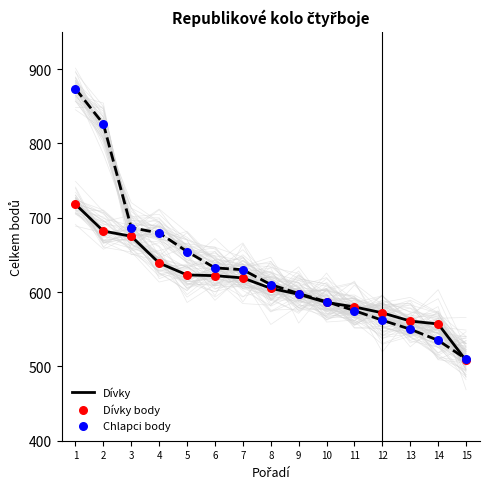

Which series reaches the minimum Y coordinate?

Dívky